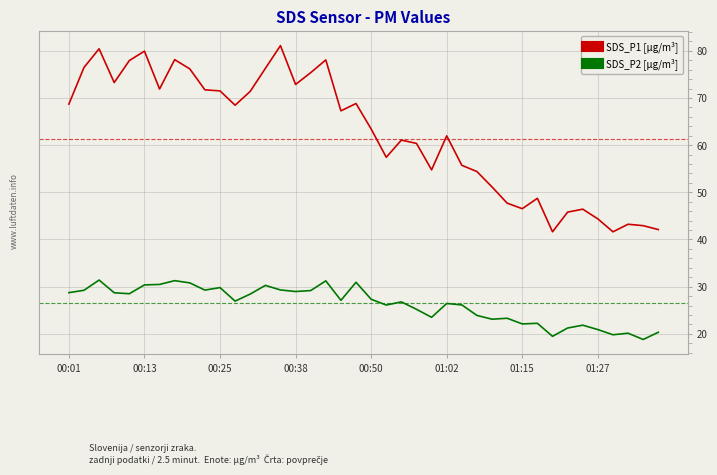

True or false: SDS_P2 [µg/m³] and SDS_P1 [µg/m³] cross at least once.

False